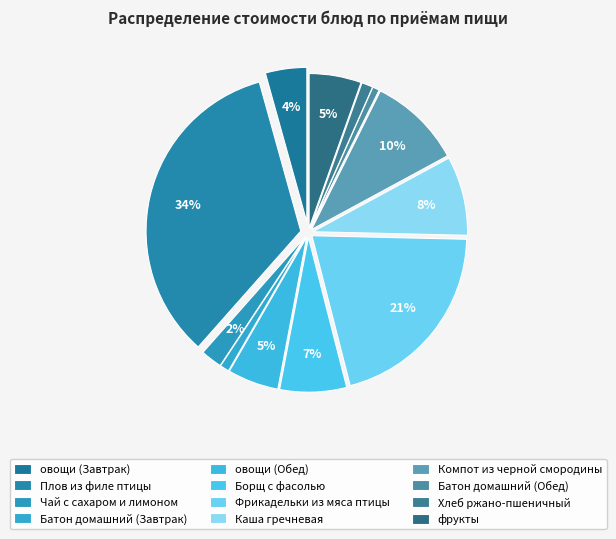

Is it true that овощи (Обед) is 5% of the pie?

True